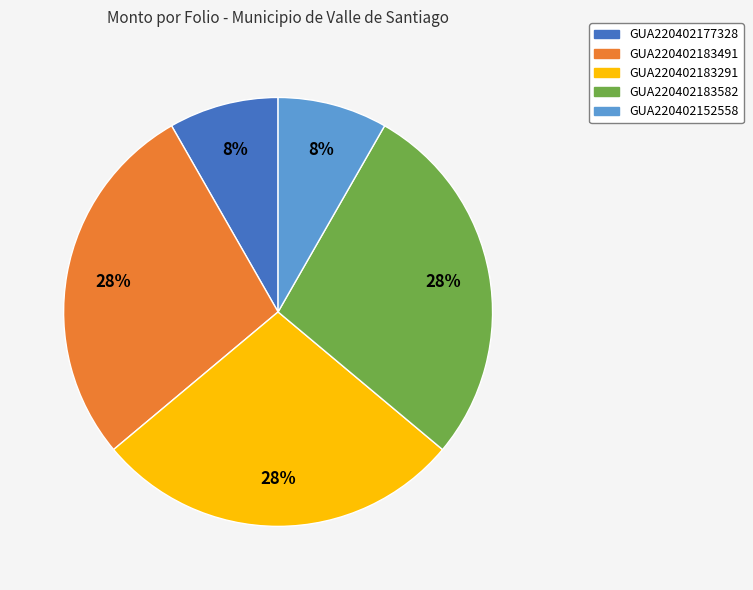

Is the sum of GUA220402183491 and GUA220402152558 greater than half?

No